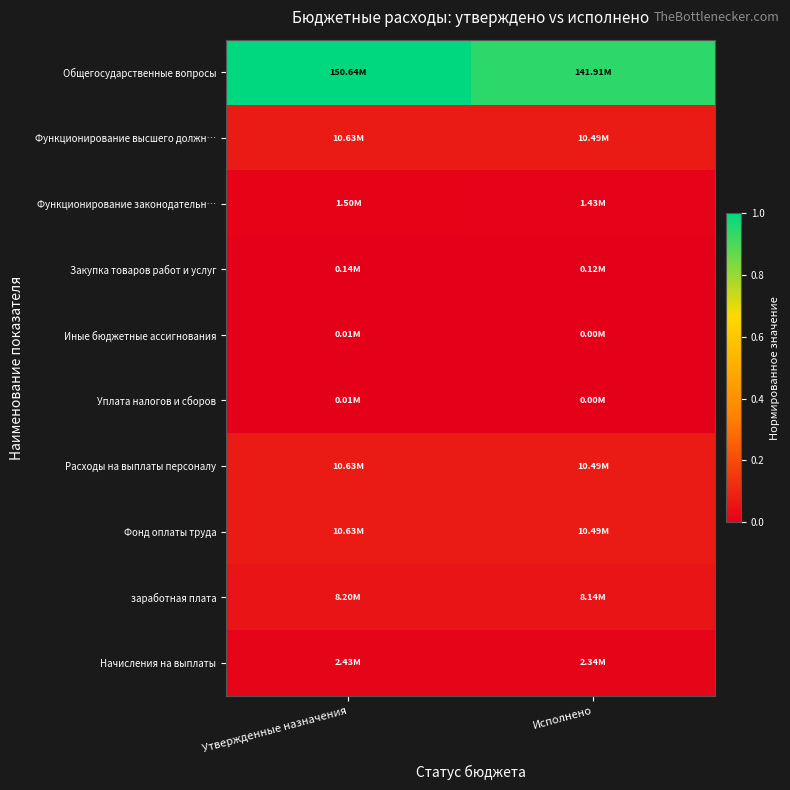

At which category is the sum across all series the highest?

Утвержденные назначения